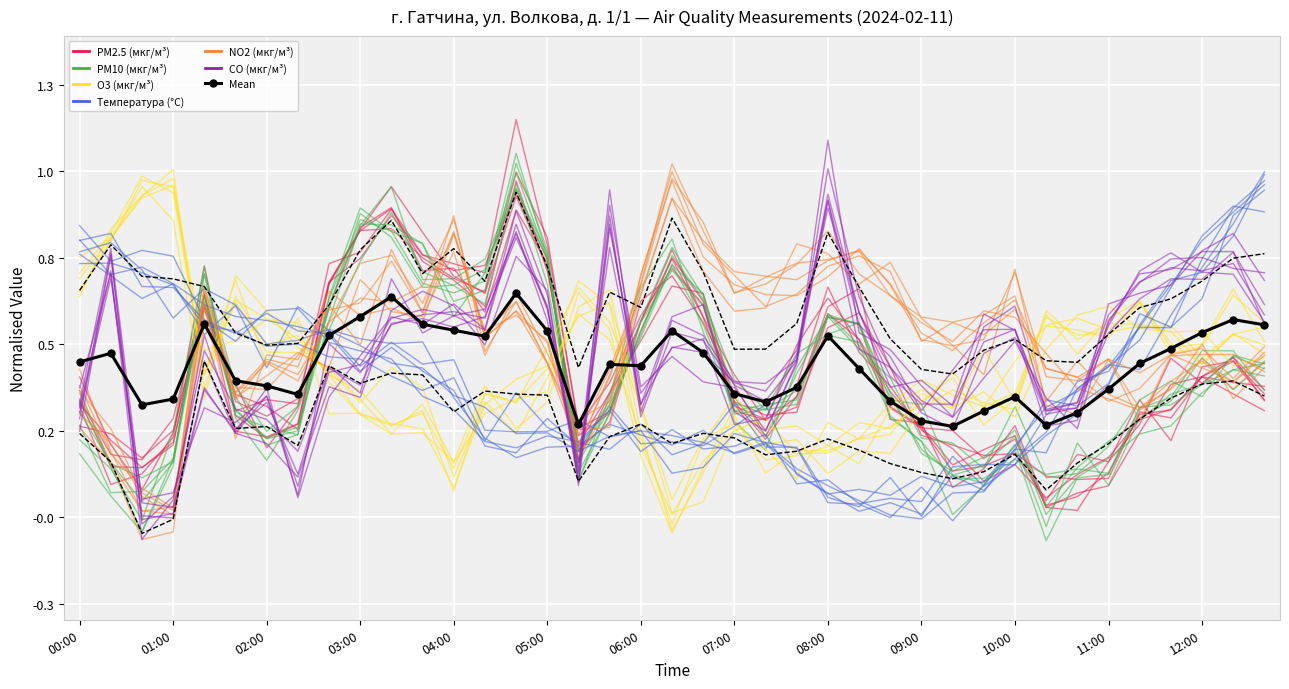

What is the greatest value displayed?

0.7